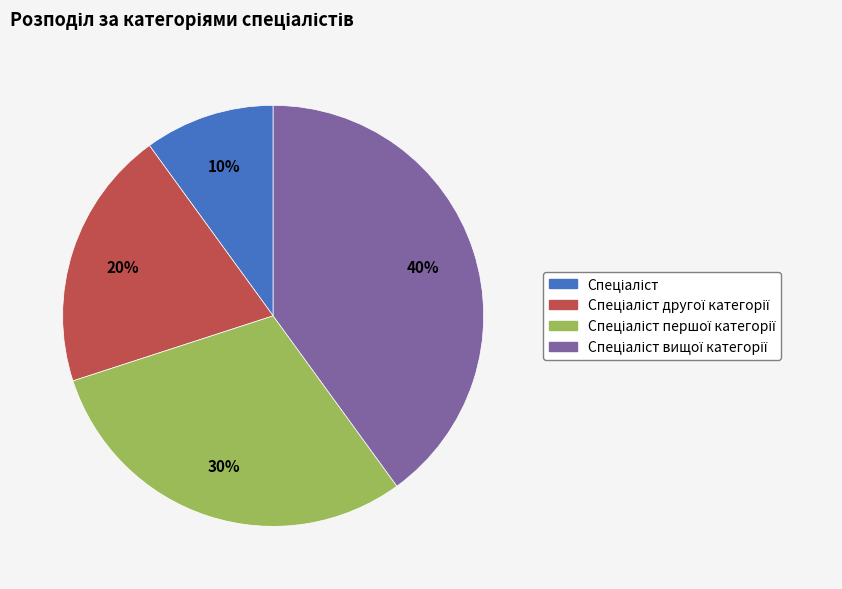

To the nearest percent, what is the average slice percentage?

25%